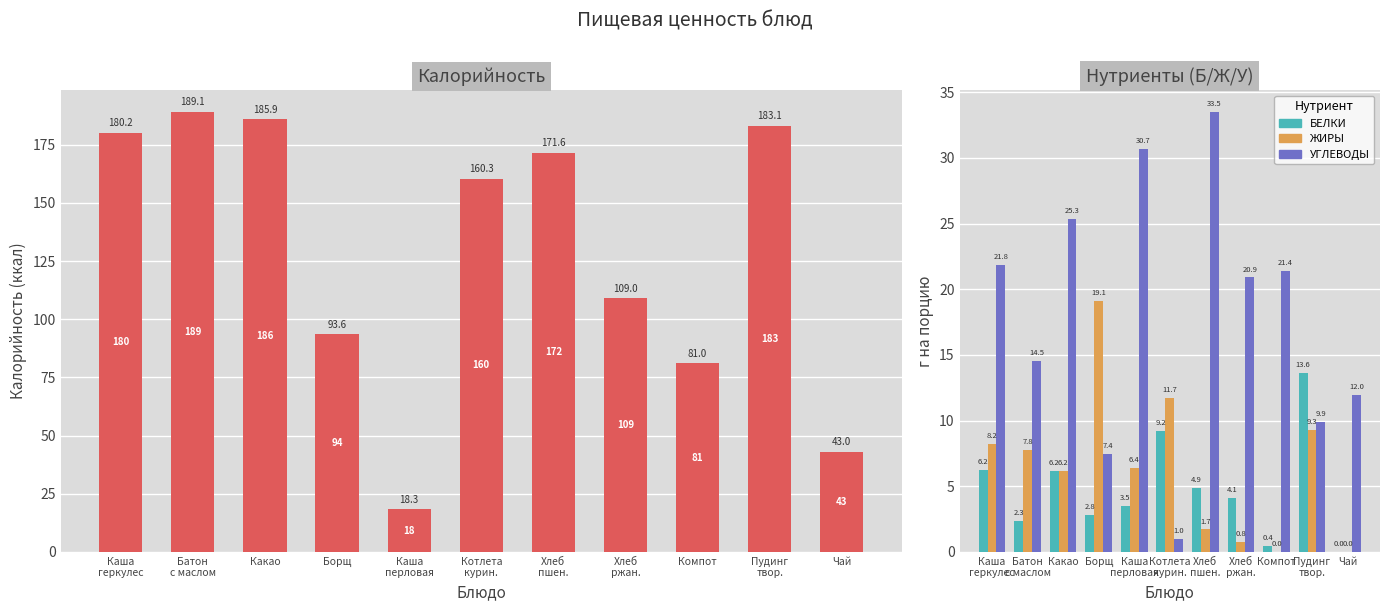

How many values in the БЕЛКИ series exceed 4?

6